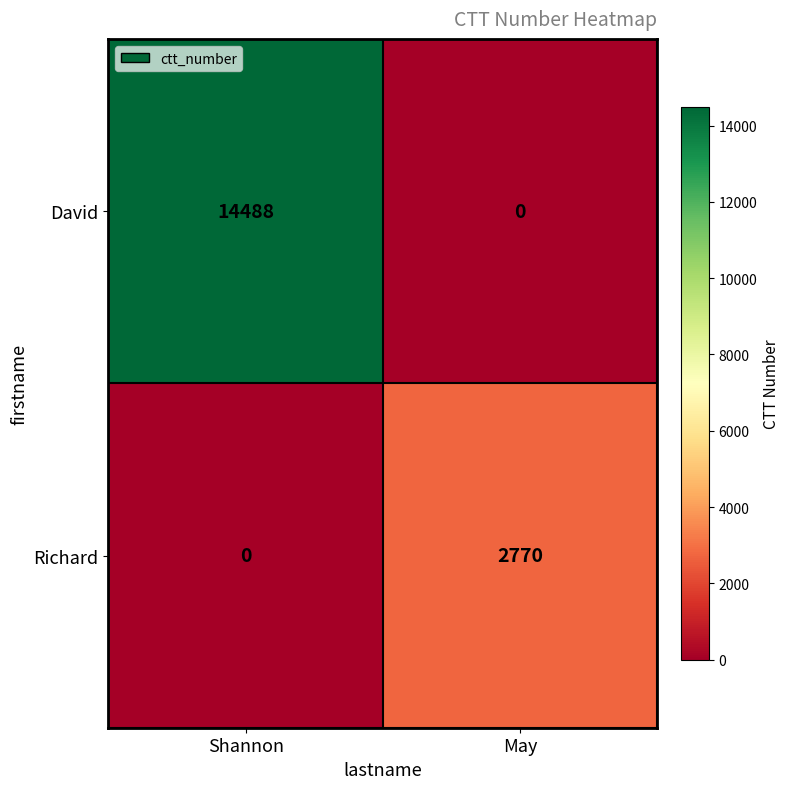

Where is Richard nearest to the value 1385?

Shannon